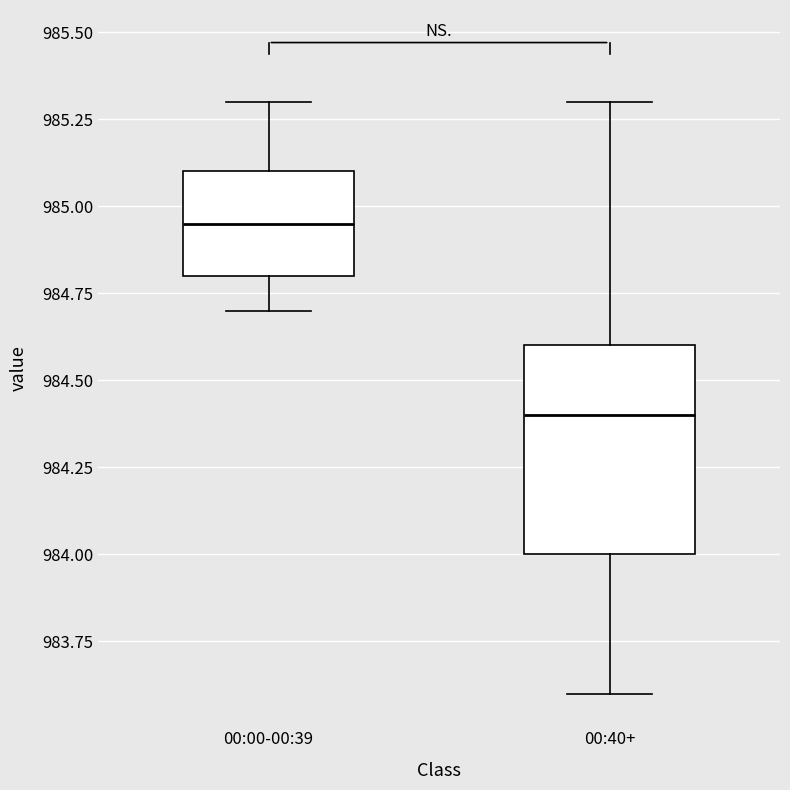

Reading left to right, read every box against the y-axis: the position of its median line, the range the box covers, and the ends of its whiskers. The values are not printed on the chart, so give them approximately, as read against the axis.

00:00-00:39: median 984.95, box 984.80 to 985.10, whiskers 984.70 to 985.30
00:40+: median 984.40, box 984.00 to 984.60, whiskers 983.60 to 985.30